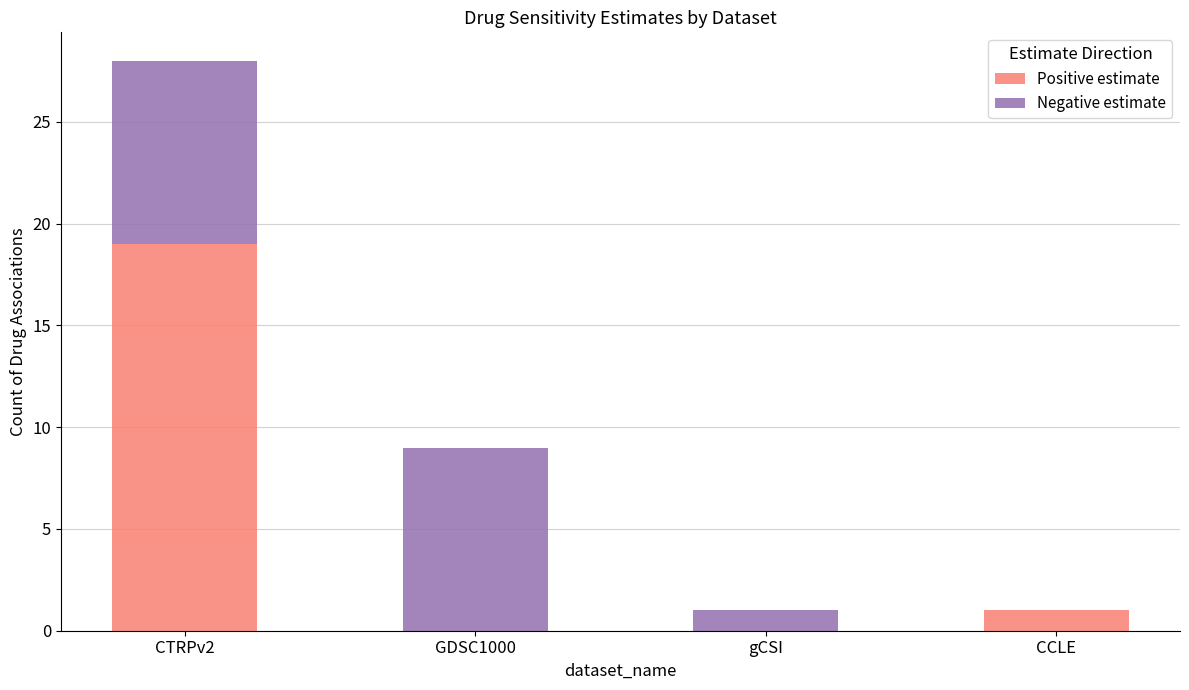

What is the sum of all Positive estimate values?

20